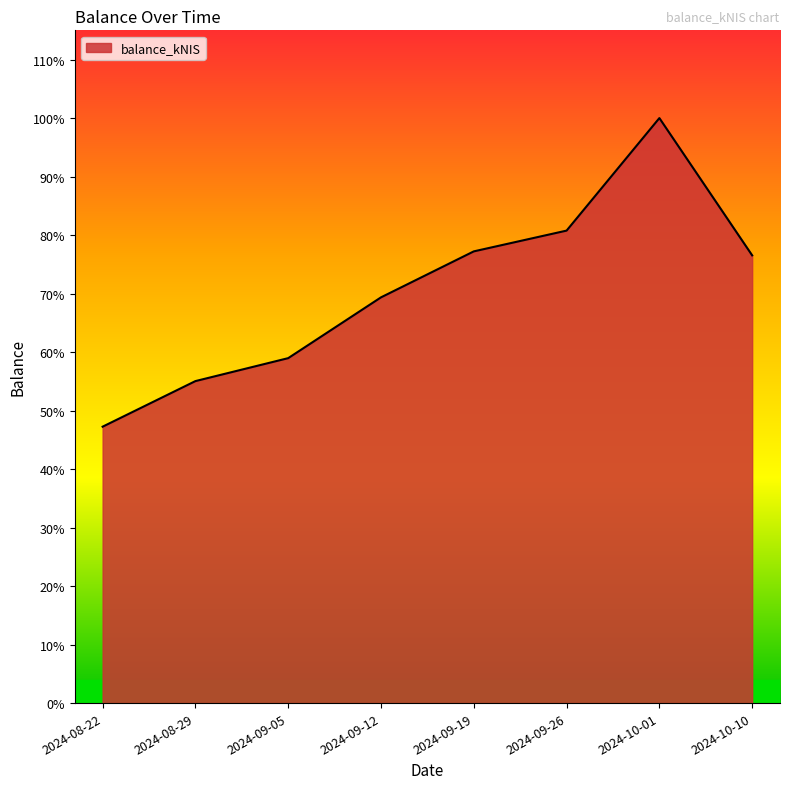

Reading left to right, extract all data points from this chart.

6454.1	7518.4	8054.4	9473.9	10547.4	11032.4	13659.7	10454.4